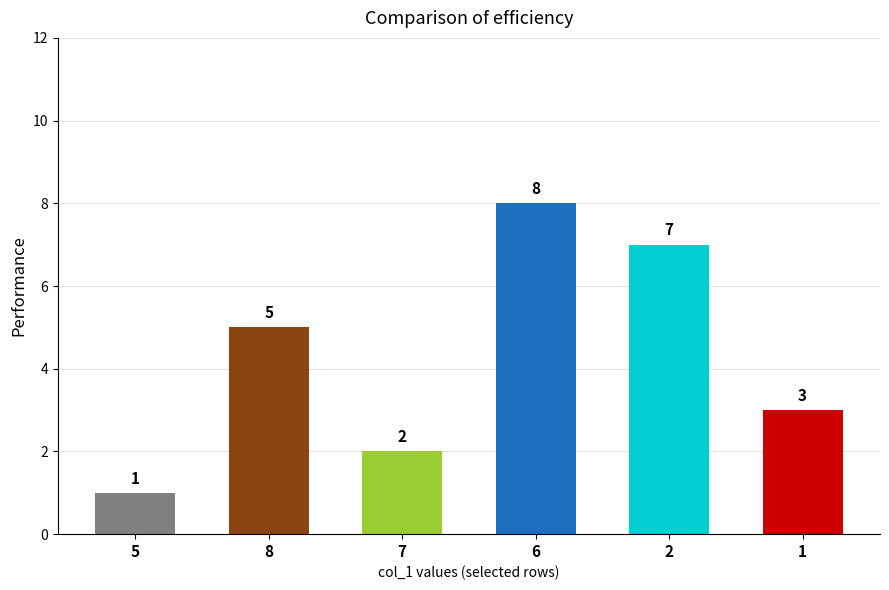

Reading right to left, transcribe all the data shown in this chart.

3	7	8	2	5	1